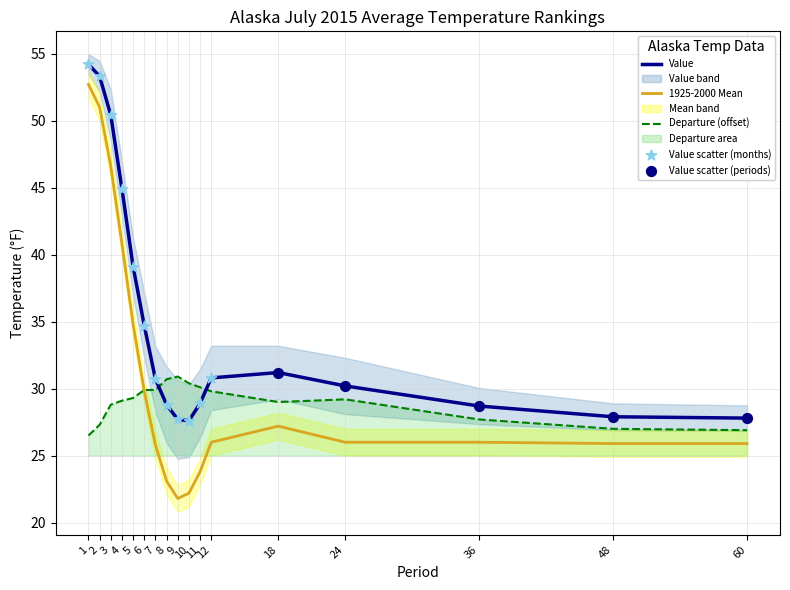

Which series contains the highest Y value?

Value